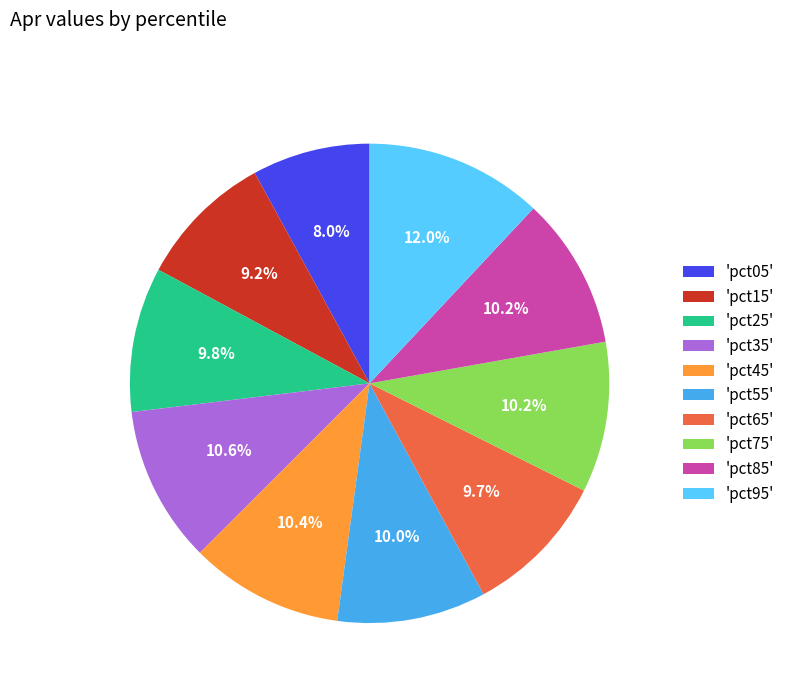

What is the largest slice in the pie chart?

'pct95'